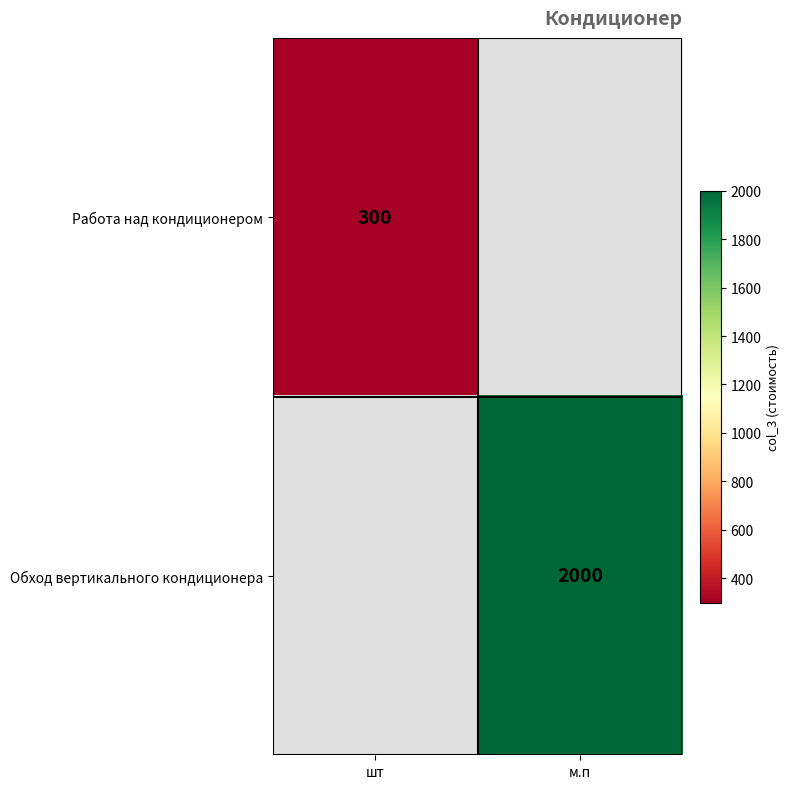

The value of Обход вертикального кондиционера at м.п is 728. True or false?

False